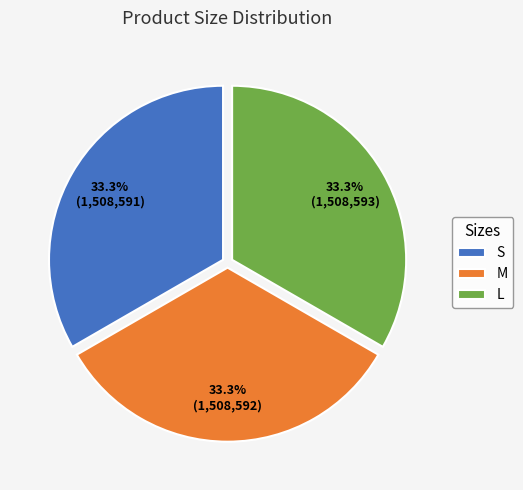

To the nearest percent, what is the average slice percentage?

33%